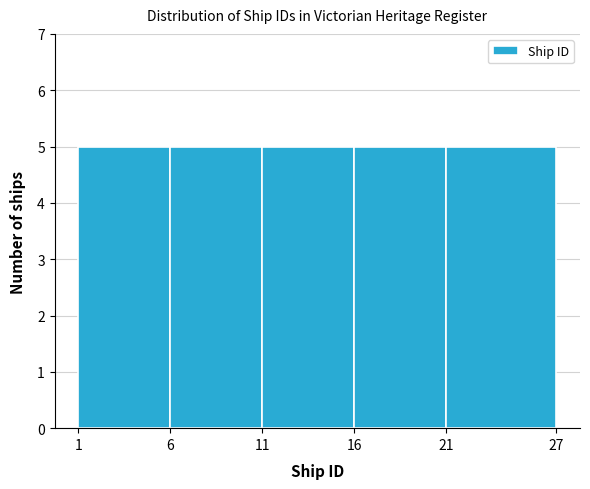

Reading left to right, transcribe this chart: for each bar, give the range it covers on the x-axis and its height. The values are not printed on the chart, so give them approximately, as read against the axis.

1 to 6: 5
6 to 11: 5
11 to 16: 5
16 to 21: 5
21 to 27: 5